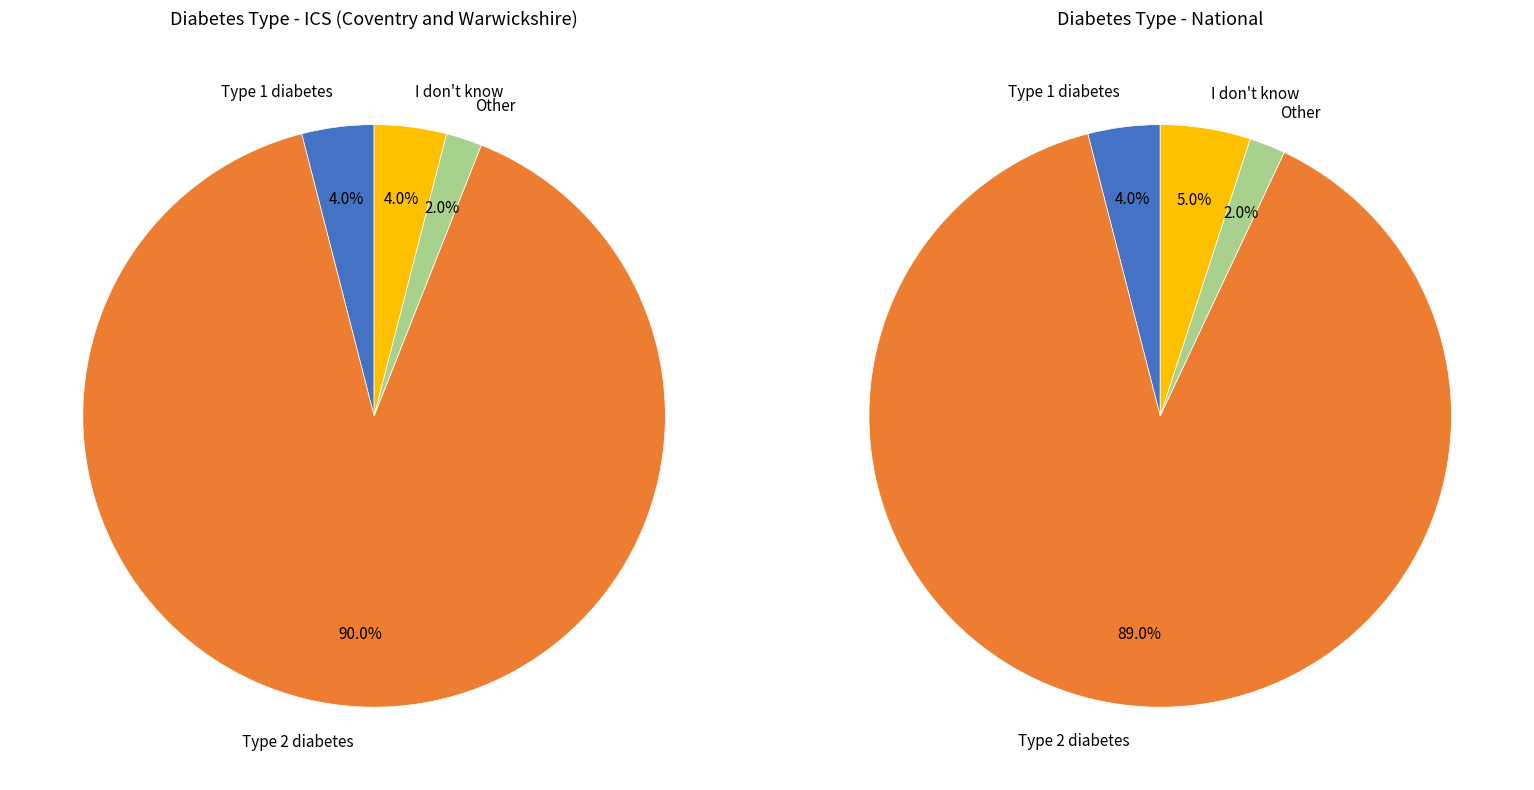

To the nearest percent, what is the average slice percentage?

25%